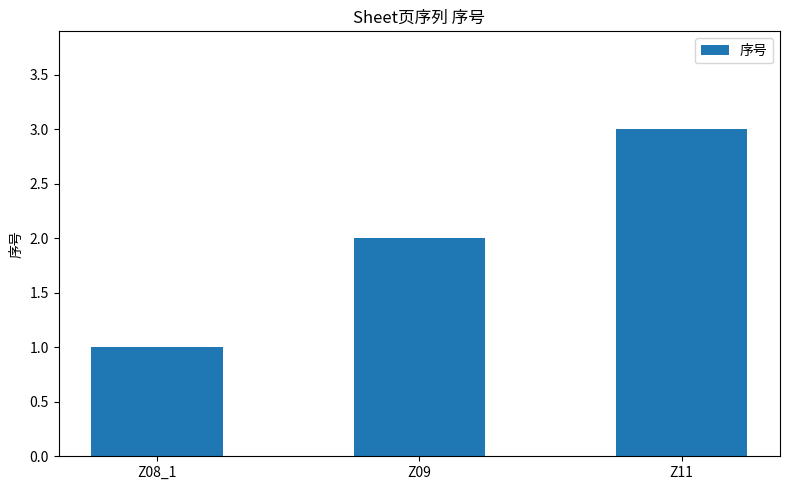

Reading right to left, extract all data points from this chart.

3	2	1